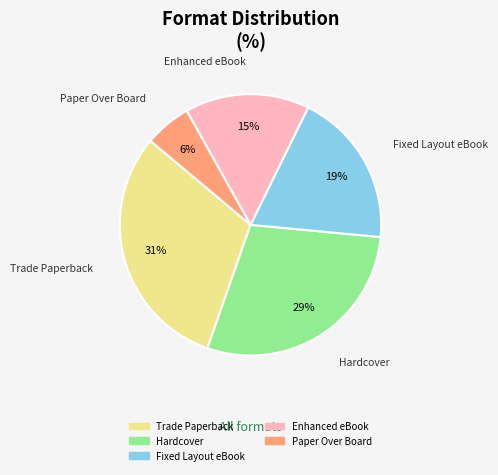

Do Trade Paperback and Hardcover together represent more than half of the pie?

Yes